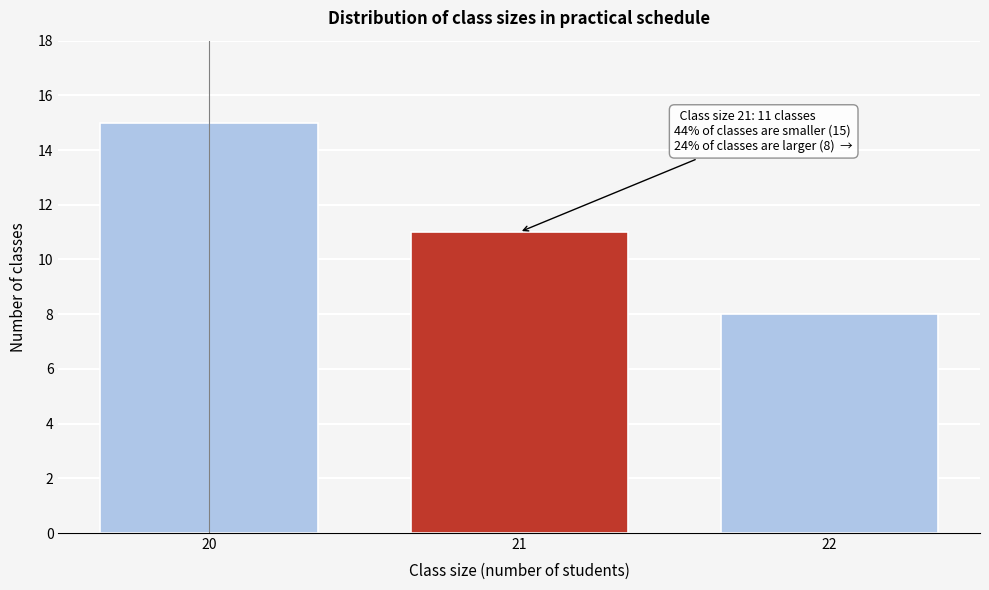

Reading left to right, transcribe all the data shown in this chart.

15	11	8